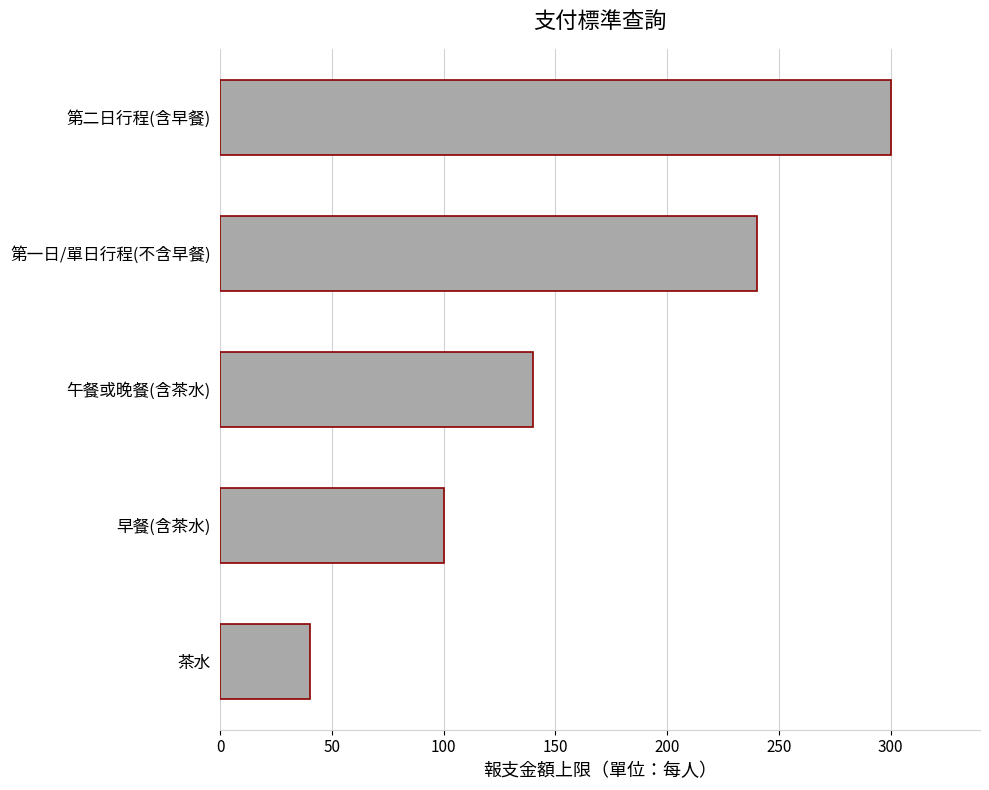

The value at 早餐(含茶水) is 142. True or false?

False